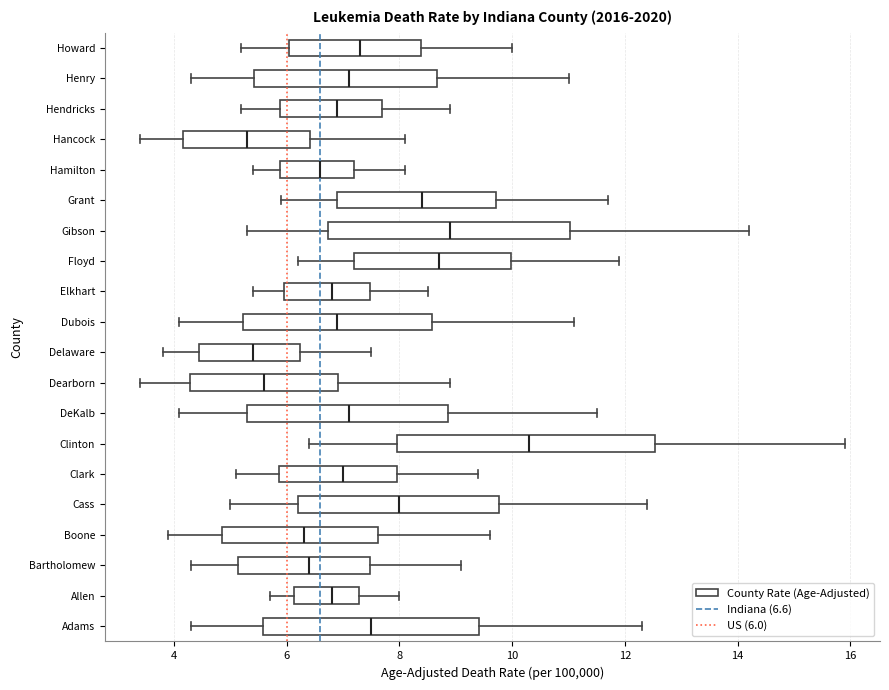

Reading bottom to top, transcribe this box plot: for each box, give where its median line is, the range the box spans, and where its two whiskers end, as read against the x-axis. The values are not printed on the chart, so give them approximately, as read against the axis.

Adams: median 7.6, box 5.6 to 9.4, whiskers 4.4 to 12.4
Allen: median 6.8, box 6.2 to 7.2, whiskers 5.8 to 8.0
Bartholomew: median 6.4, box 5.2 to 7.4, whiskers 4.4 to 9.2
Boone: median 6.4, box 4.8 to 7.6, whiskers 4.0 to 9.6
Cass: median 8.0, box 6.2 to 9.8, whiskers 5.0 to 12.4
Clark: median 7.0, box 5.8 to 8.0, whiskers 5.2 to 9.4
Clinton: median 10.4, box 8.0 to 12.6, whiskers 6.4 to 16.0
DeKalb: median 7.2, box 5.4 to 8.8, whiskers 4.2 to 11.6
Dearborn: median 5.6, box 4.2 to 7.0, whiskers 3.4 to 9.0
Delaware: median 5.4, box 4.4 to 6.2, whiskers 3.8 to 7.6
Dubois: median 7.0, box 5.2 to 8.6, whiskers 4.2 to 11.2
Elkhart: median 6.8, box 6.0 to 7.4, whiskers 5.4 to 8.6
Floyd: median 8.8, box 7.2 to 10.0, whiskers 6.2 to 12.0
Gibson: median 9.0, box 6.8 to 11.0, whiskers 5.4 to 14.2
Grant: median 8.4, box 7.0 to 9.8, whiskers 6.0 to 11.8
Hamilton: median 6.6, box 5.8 to 7.2, whiskers 5.4 to 8.2
Hancock: median 5.4, box 4.2 to 6.4, whiskers 3.4 to 8.2
Hendricks: median 7.0, box 5.8 to 7.8, whiskers 5.2 to 9.0
Henry: median 7.2, box 5.4 to 8.6, whiskers 4.4 to 11.0
Howard: median 7.4, box 6.0 to 8.4, whiskers 5.2 to 10.0